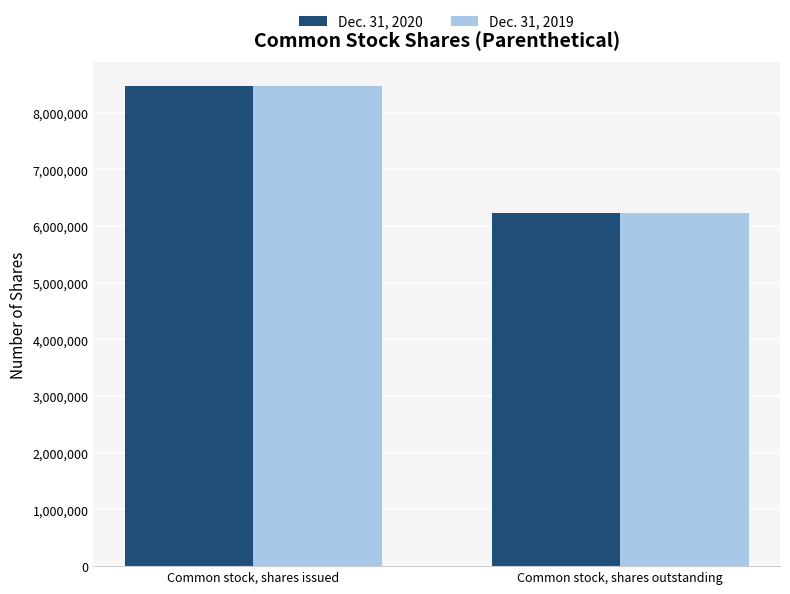

List the labels in order of Dec. 31, 2020 value, smallest first.

Common stock, shares outstanding, Common stock, shares issued